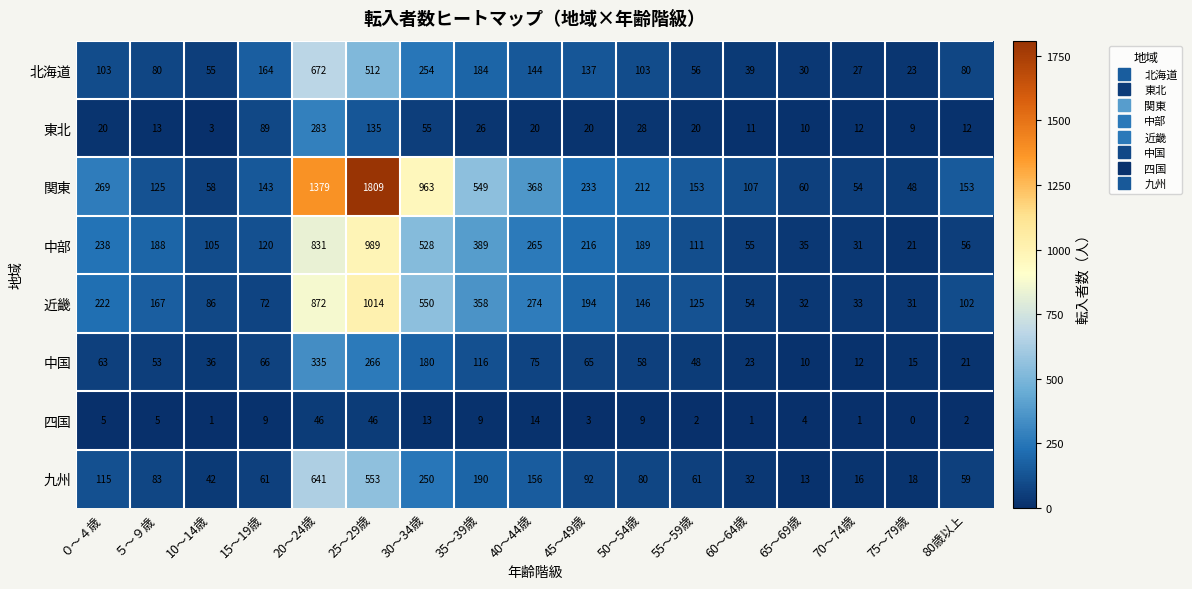

Rank the series at 30～34歳 from highest to lowest value.

関東, 近畿, 中部, 北海道, 九州, 中国, 東北, 四国